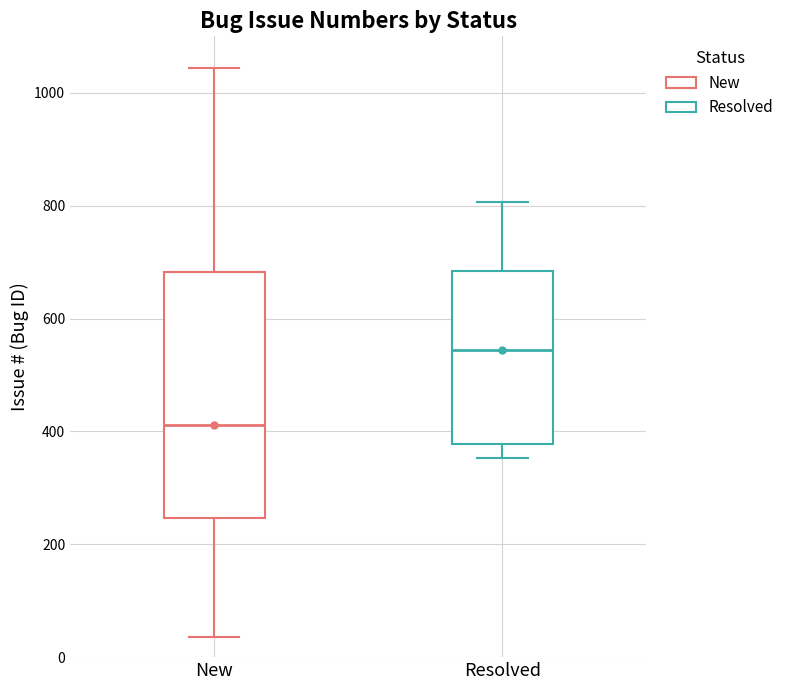

Which box is the tallest, from its lower edge to its upper edge?

New